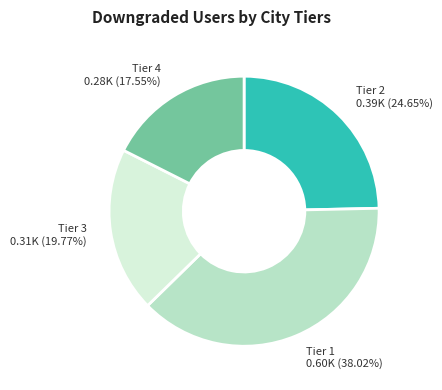

Which category has the smallest portion of the pie?

Tier 4 0.28K (17.55%)